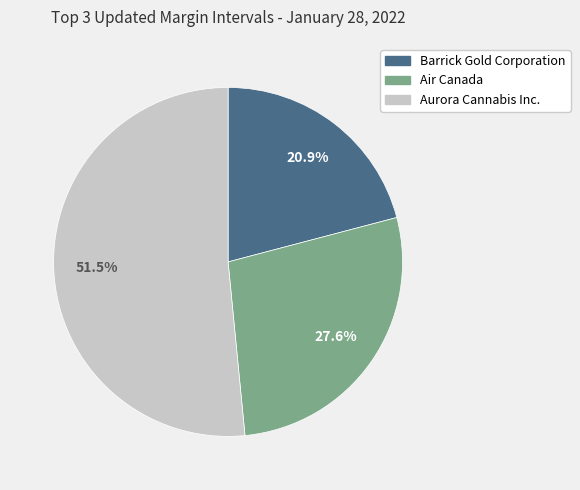

What is the smallest slice in the pie chart?

Barrick Gold Corporation